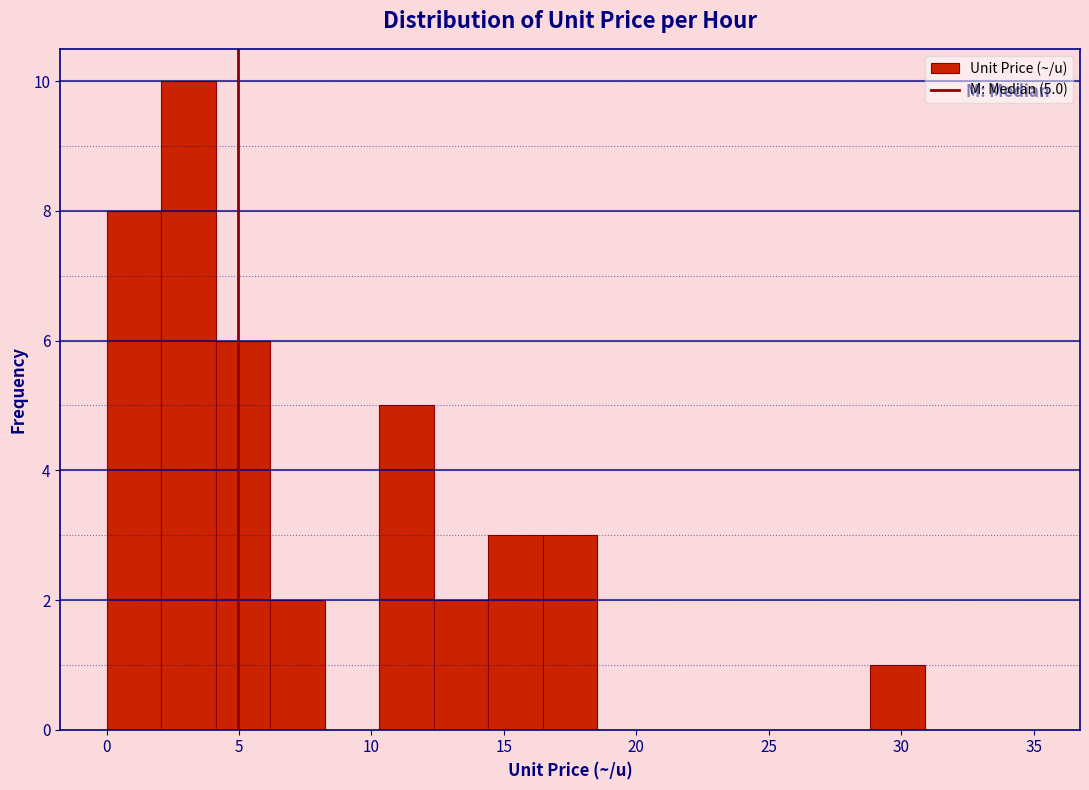

Which range on the x-axis has the tallest bar?

2.0 to 4.0